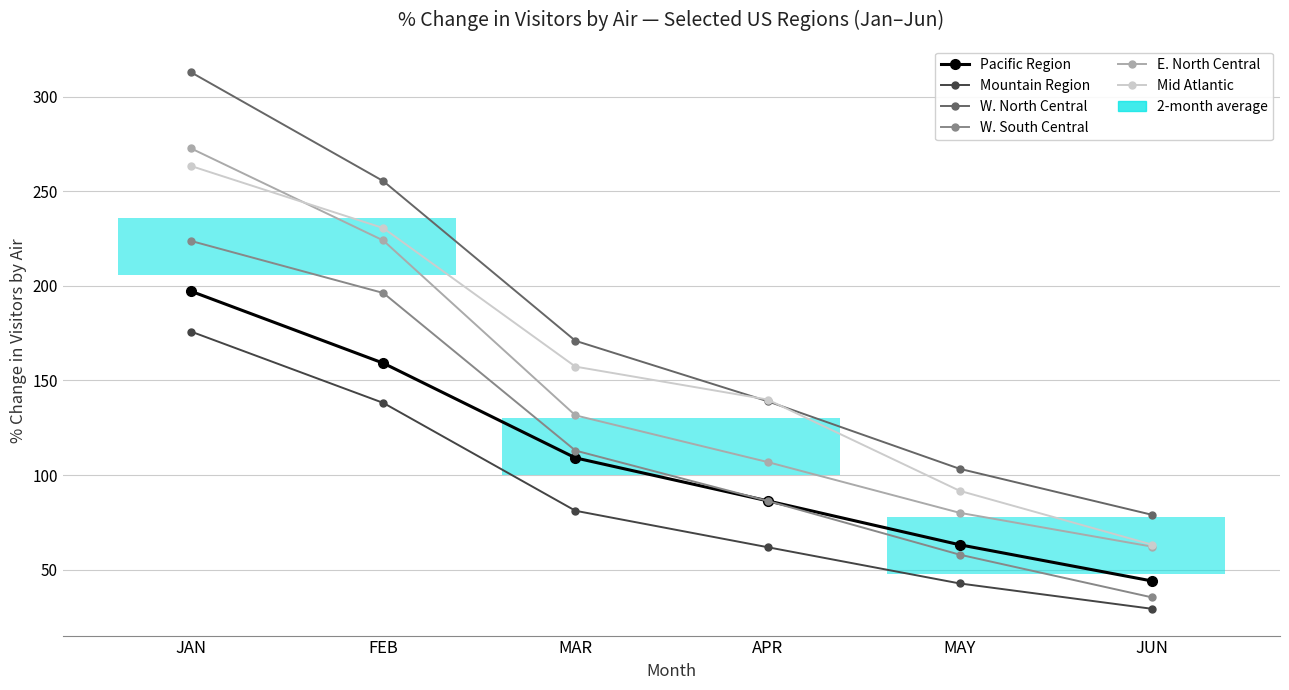

Where does the W. South Central series first go above 112?

JAN